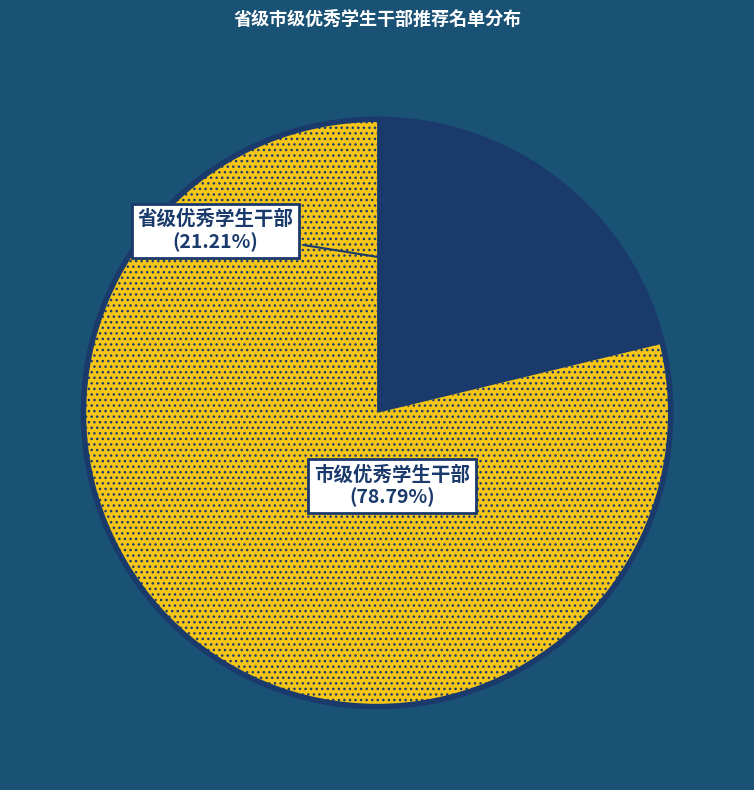

Count the number of slices in the pie.

2